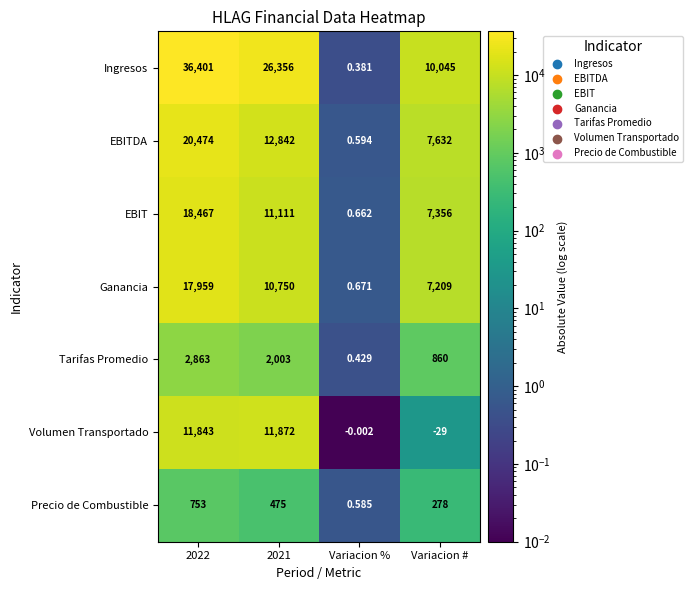

Which series has the largest total across all categories?

Ingresos